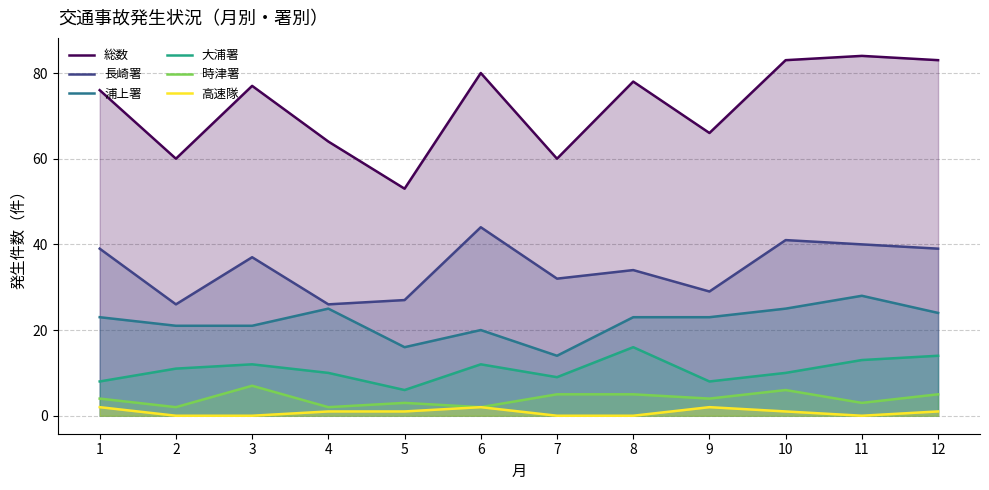

What is the difference between the highest and lowest values at 7?

60